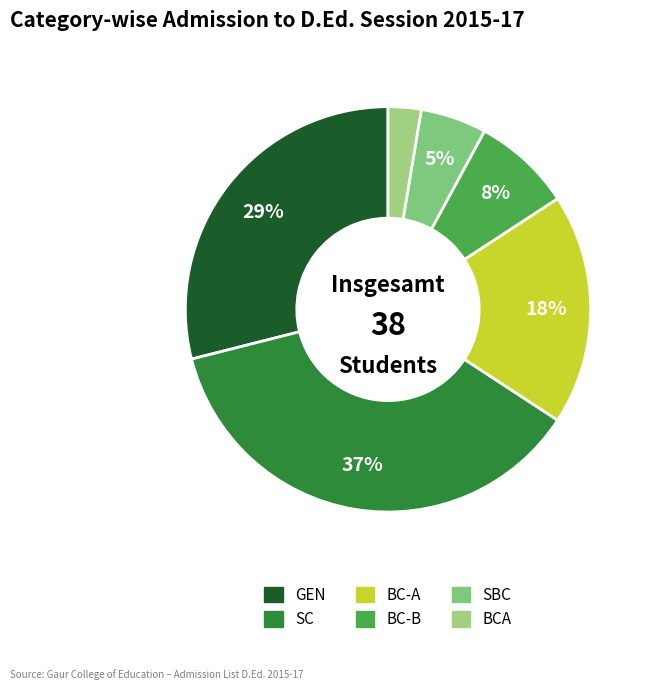

Between SBC and SC, which is larger?

SC